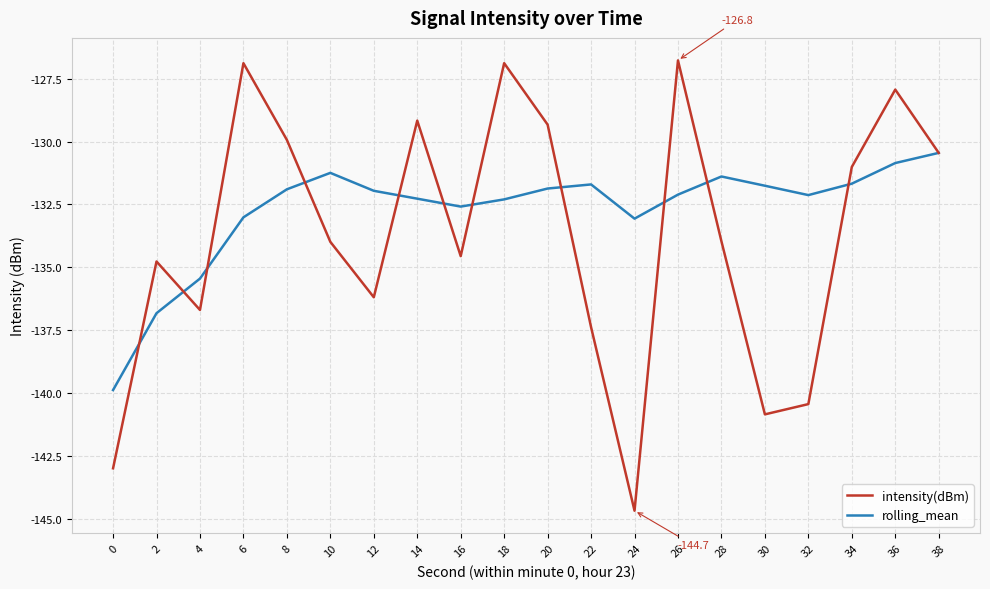

Rank the series by their average value, from lowest to highest.

intensity(dBm), rolling_mean